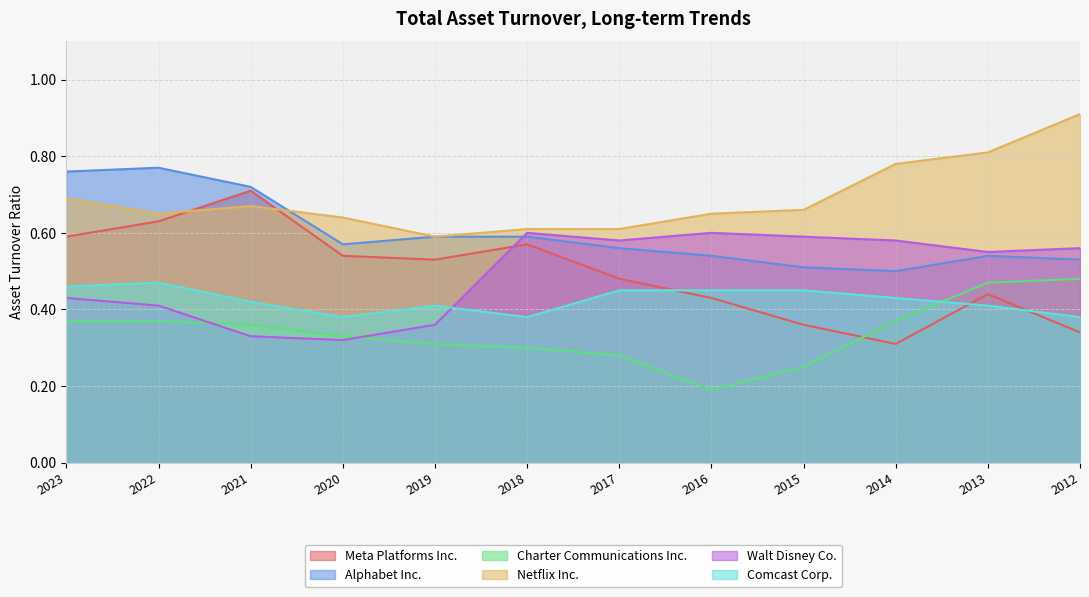

The value of Alphabet Inc. at 2013 is 0.8. True or false?

False